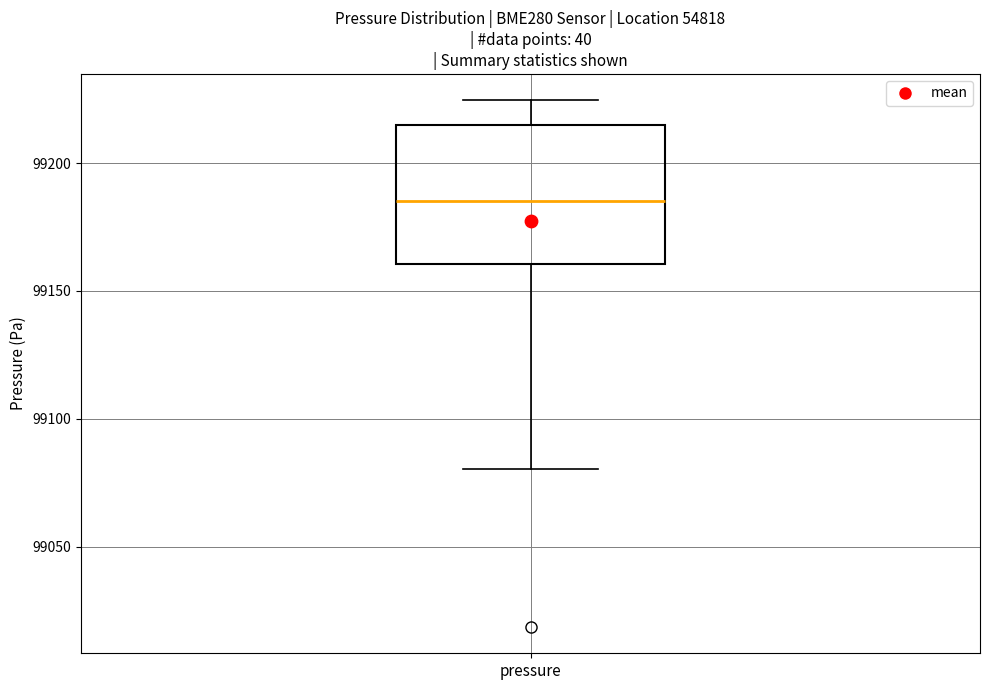

Where is the upper edge of the box for pressure on the y-axis? The values are not printed on the chart, so give them approximately, as read against the axis.

99215